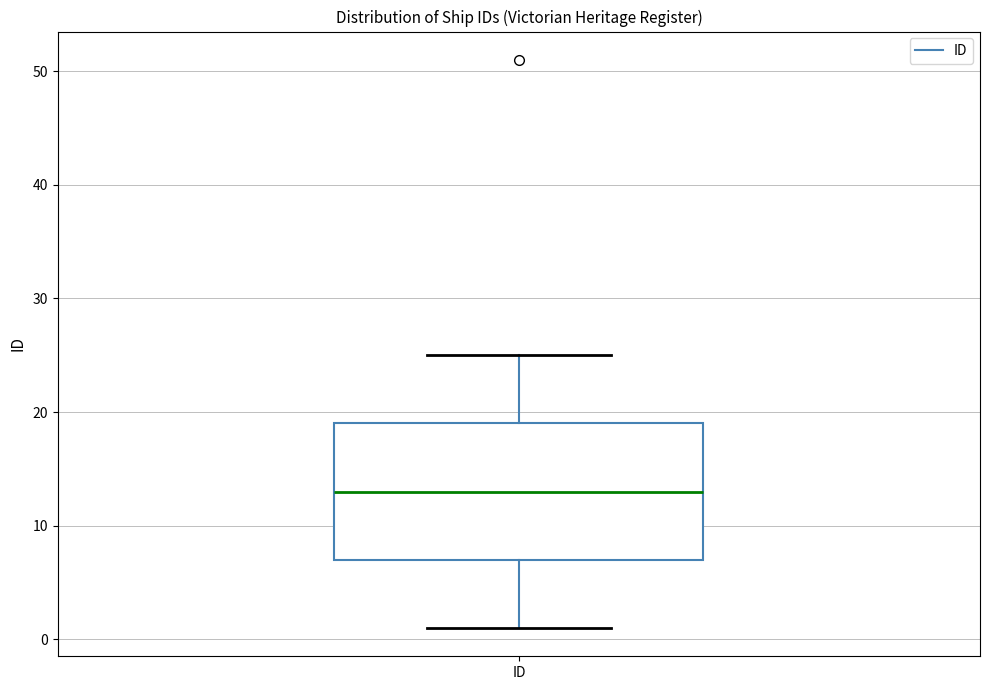

Where does the median line of the box for ID sit on the y-axis? The values are not printed on the chart, so give them approximately, as read against the axis.

13